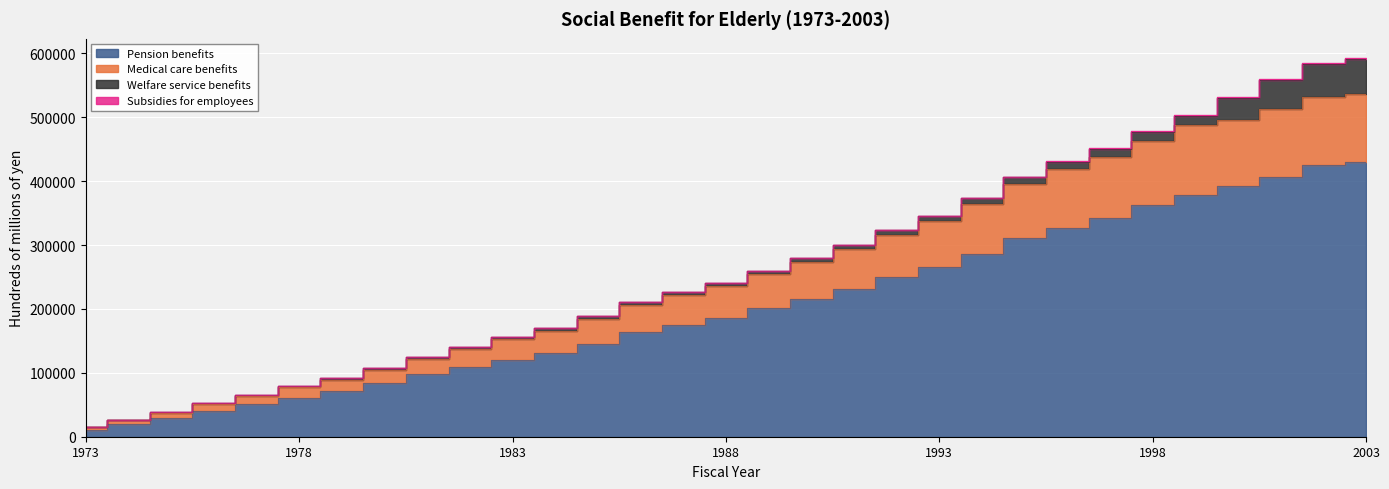

How many values in the Pension benefits series are below 185888?

15